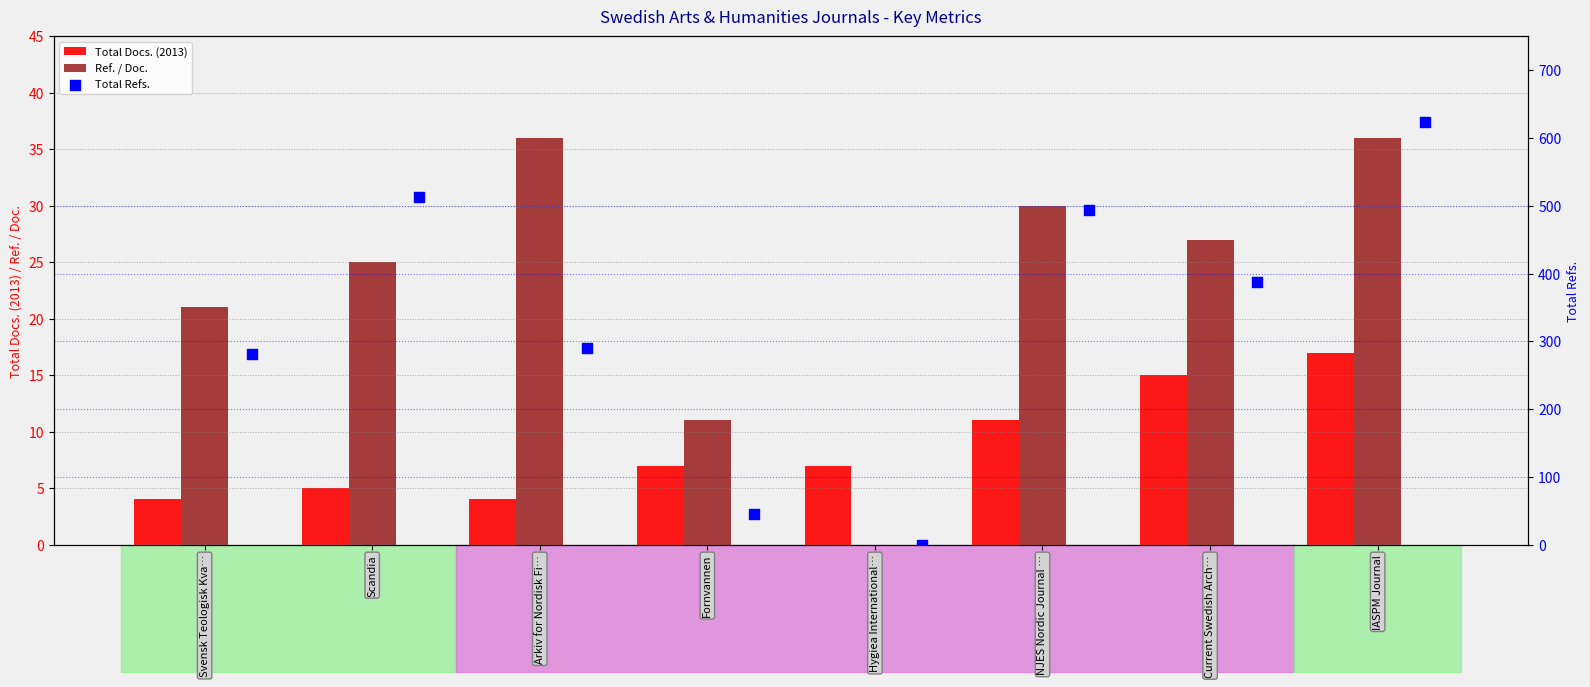

At how many categories does at least one series exceed 372?

4